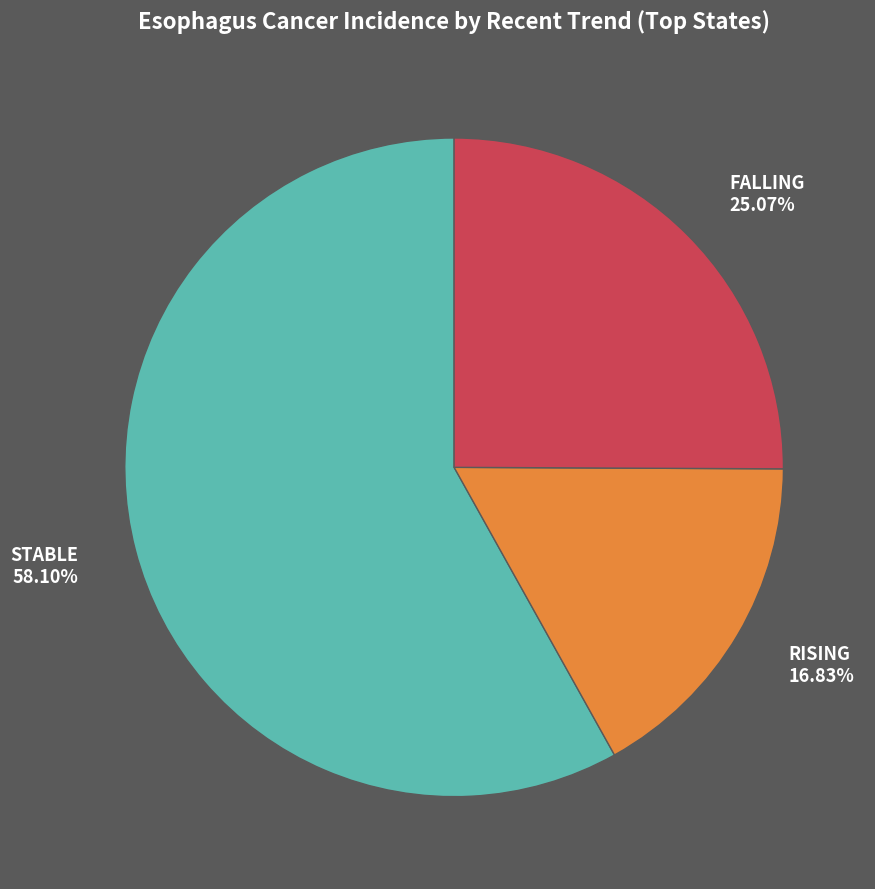

Does any single category account for the majority?

Yes